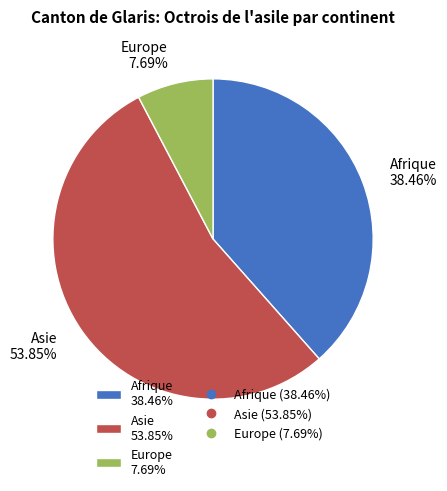

Approximately how many times larger is the value at Afrique 38.46% compared to Asie 53.85%?

0.7